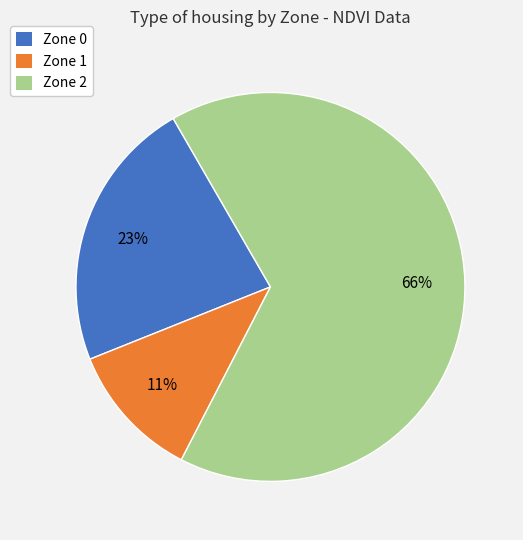

To the nearest percent, what percentage of the pie is Zone 2?

66%